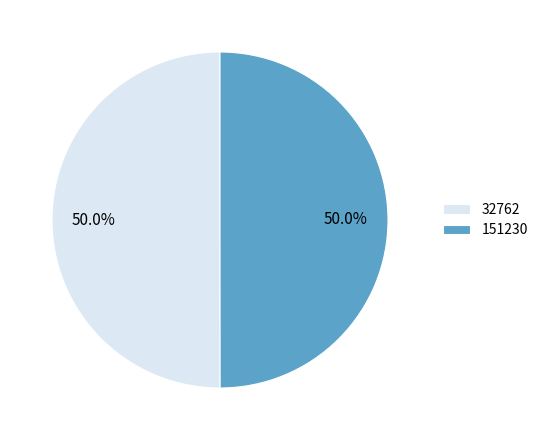

How many segments does this pie chart have?

2